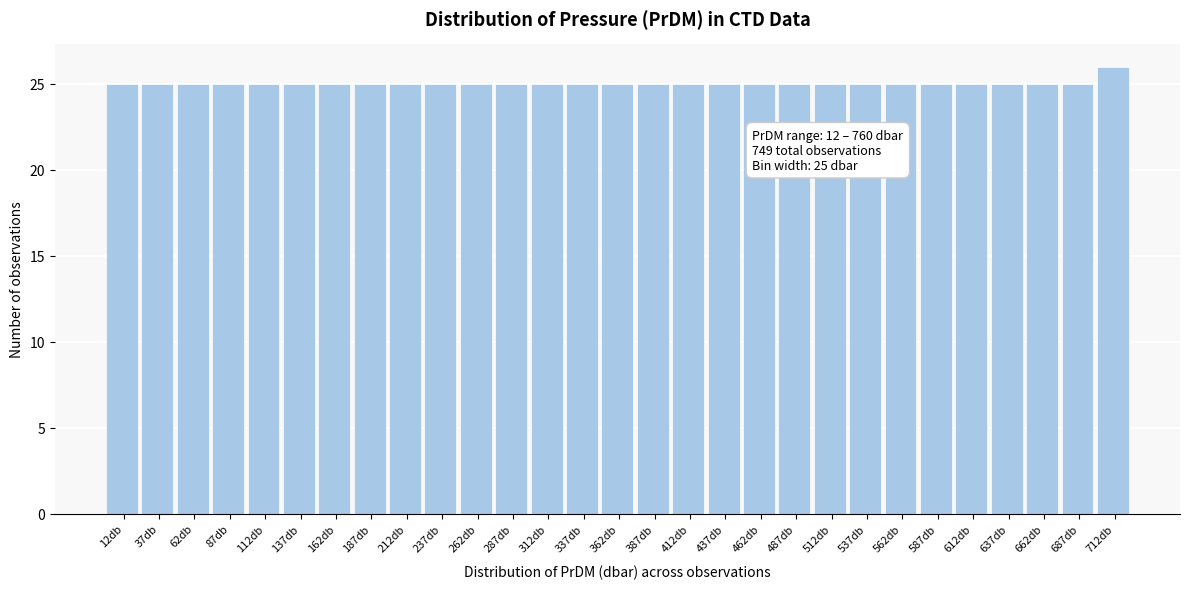

Reading left to right, transcribe all the data shown in this chart.

25	25	25	25	25	25	25	25	25	25	25	25	25	25	25	25	25	25	25	25	25	25	25	25	25	25	25	25	26